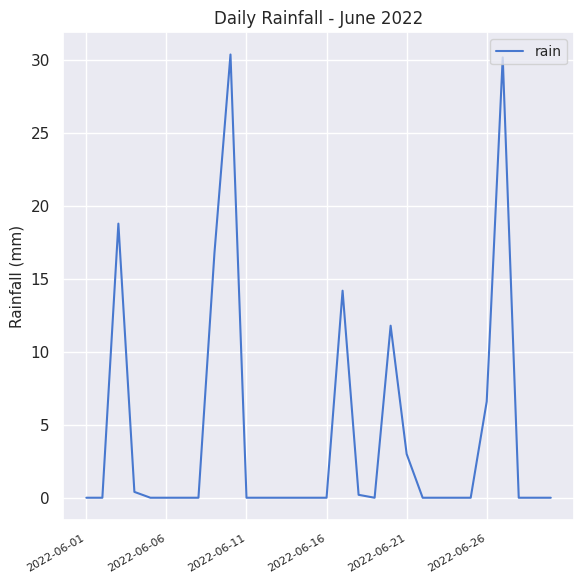

Reading left to right, extract all data points from this chart.

0.0	0.0	18.8	0.4	0.0	0.0	0.0	0.0	16.8	30.4	0.0	0.0	0.0	0.0	0.0	0.0	14.2	0.2	0.0	11.8	3.0	0.0	0.0	0.0	0.0	6.6	30.2	0.0	0.0	0.0